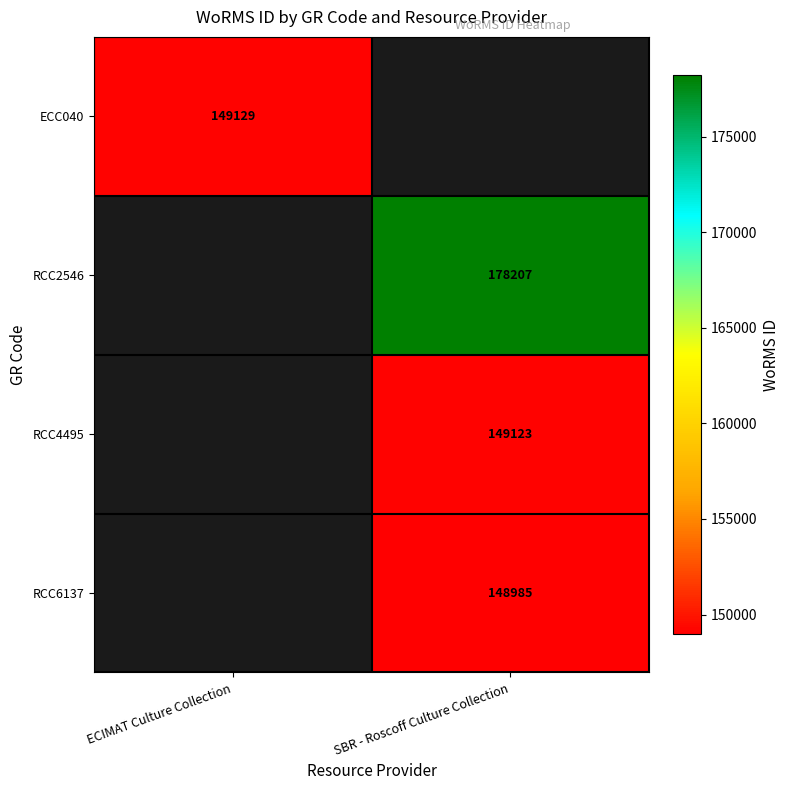

Which label corresponds to the smallest value in the chart?

SBR - Roscoff Culture Collection